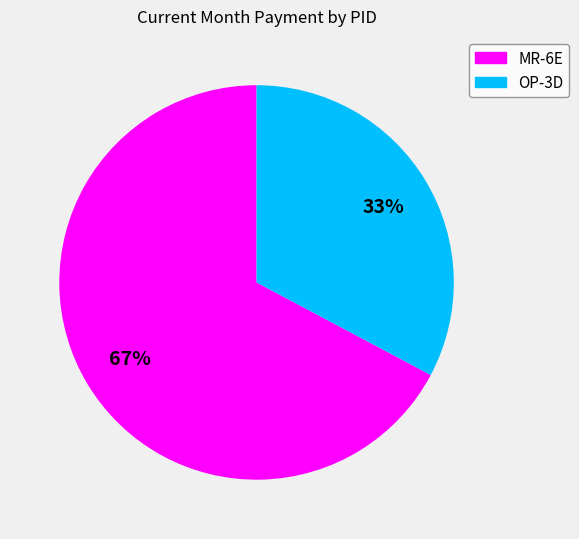

To the nearest percent, what portion does OP-3D represent?

33%